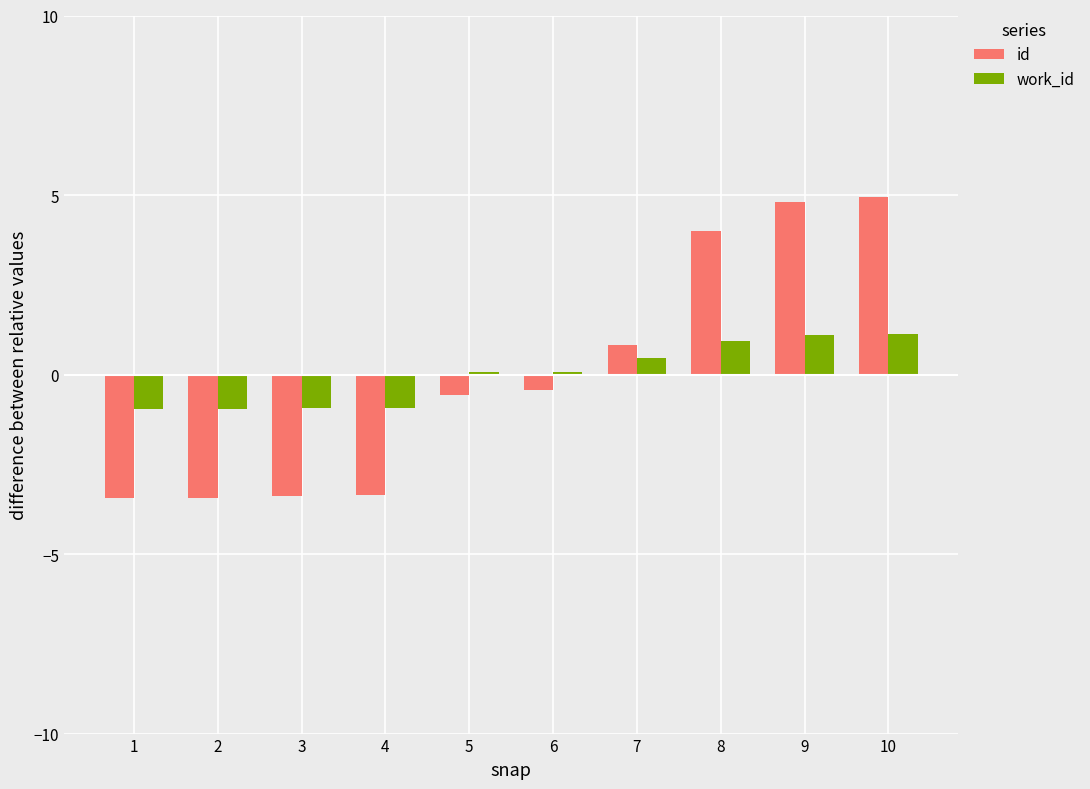

How many values in the id series exceed 0?

4